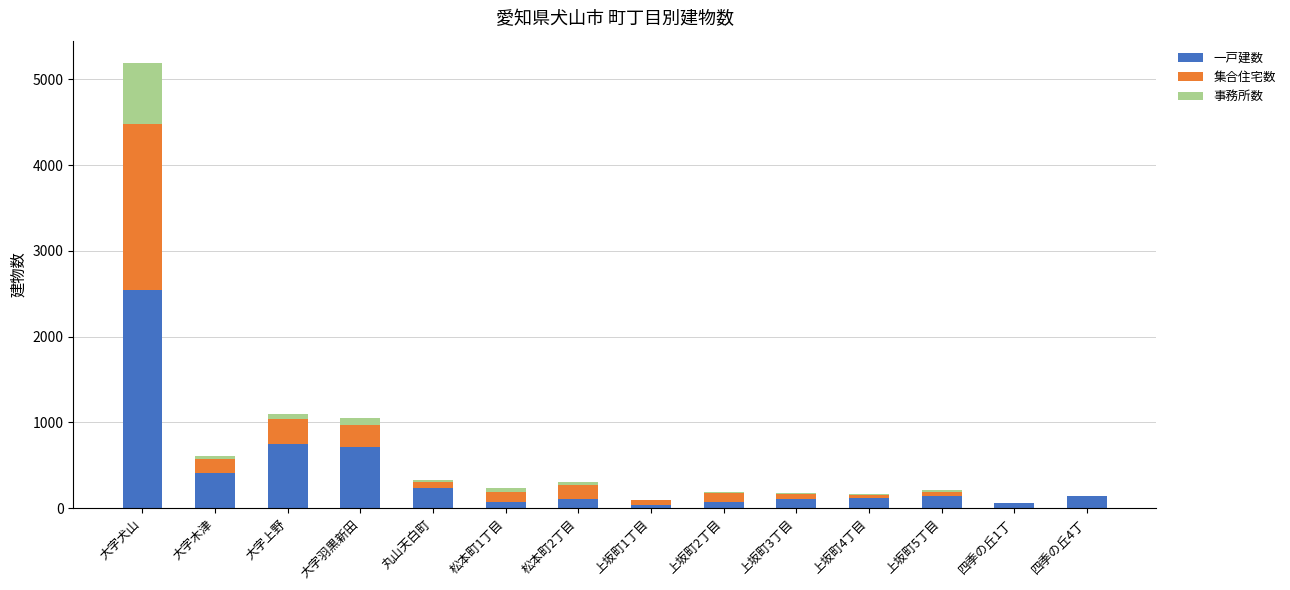

At which label does 一戸建数 reach its peak?

大字犬山